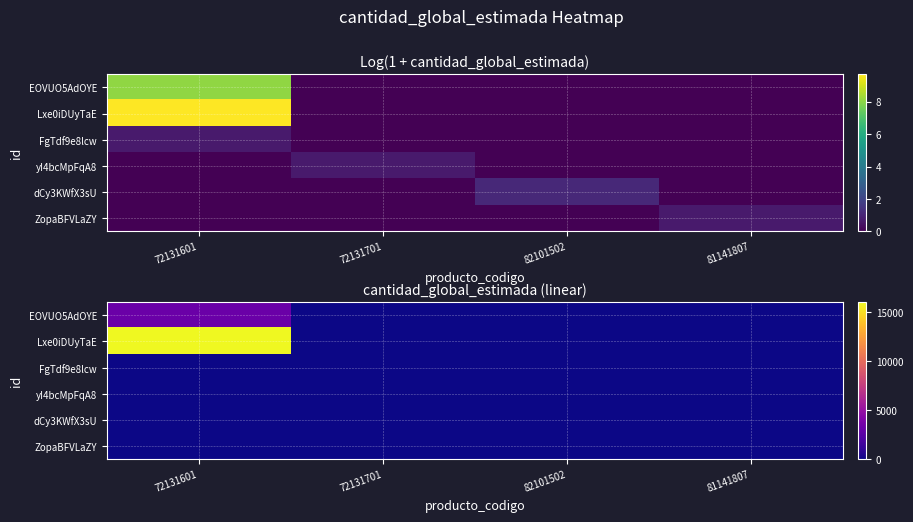

Count the number of categories in the chart.

4